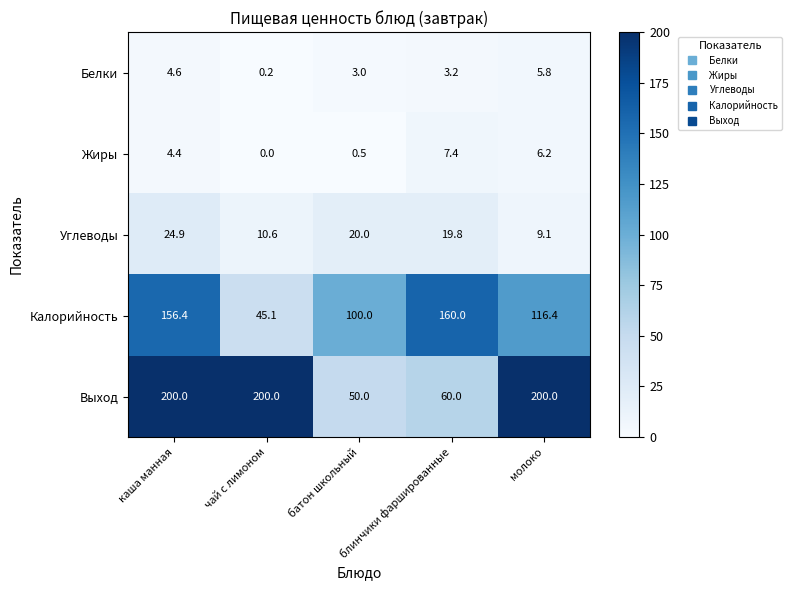

At which label does Жиры reach its peak?

блинчики фаршированные